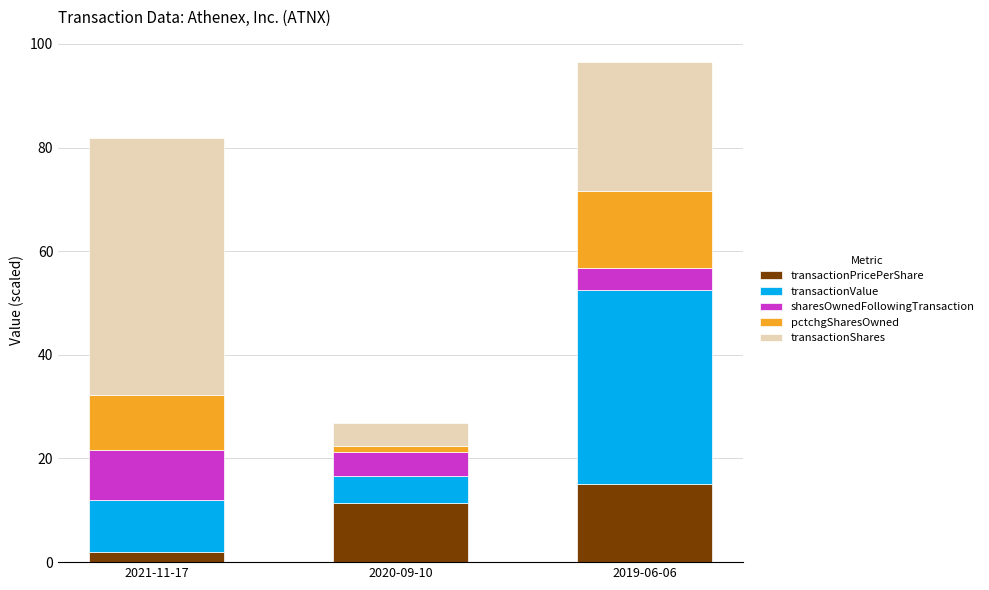

The transactionPricePerShare series shows 11.5 at 2020-09-10. True or false?

True